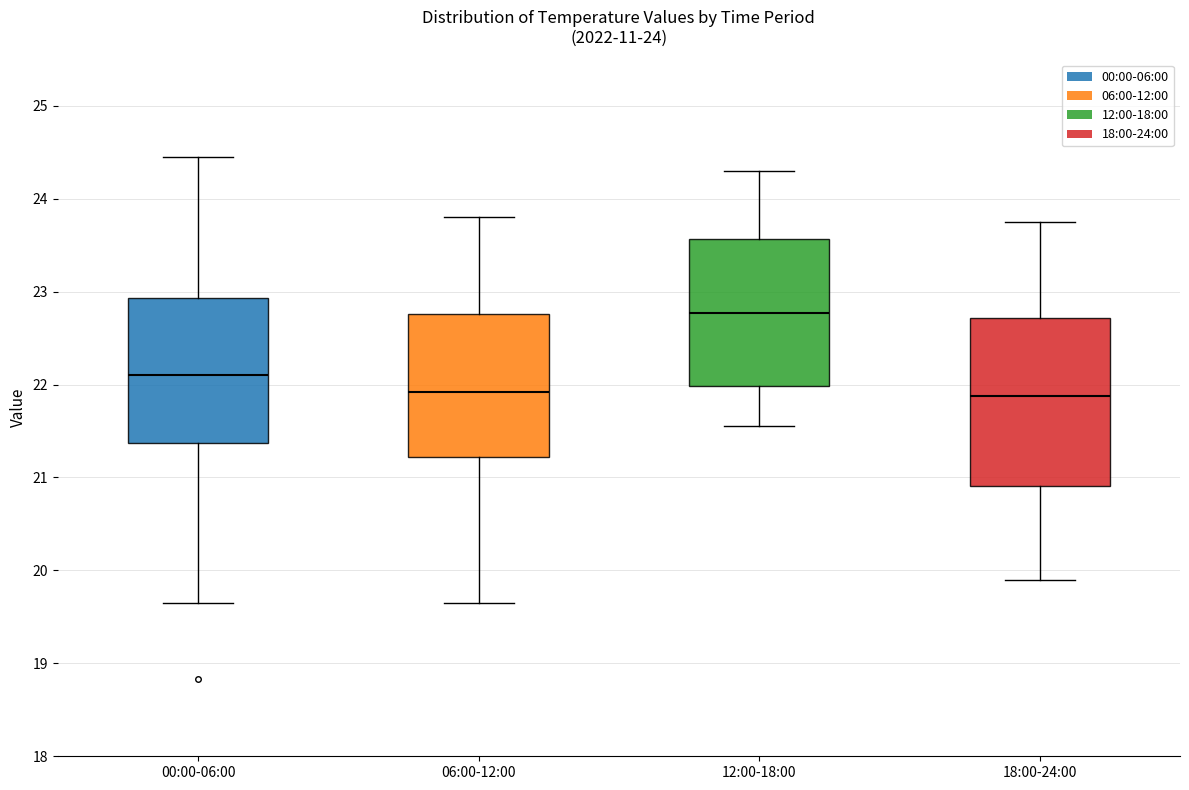

Comparing the boxes themselves (not the whiskers), which one is the tallest?

18:00-24:00